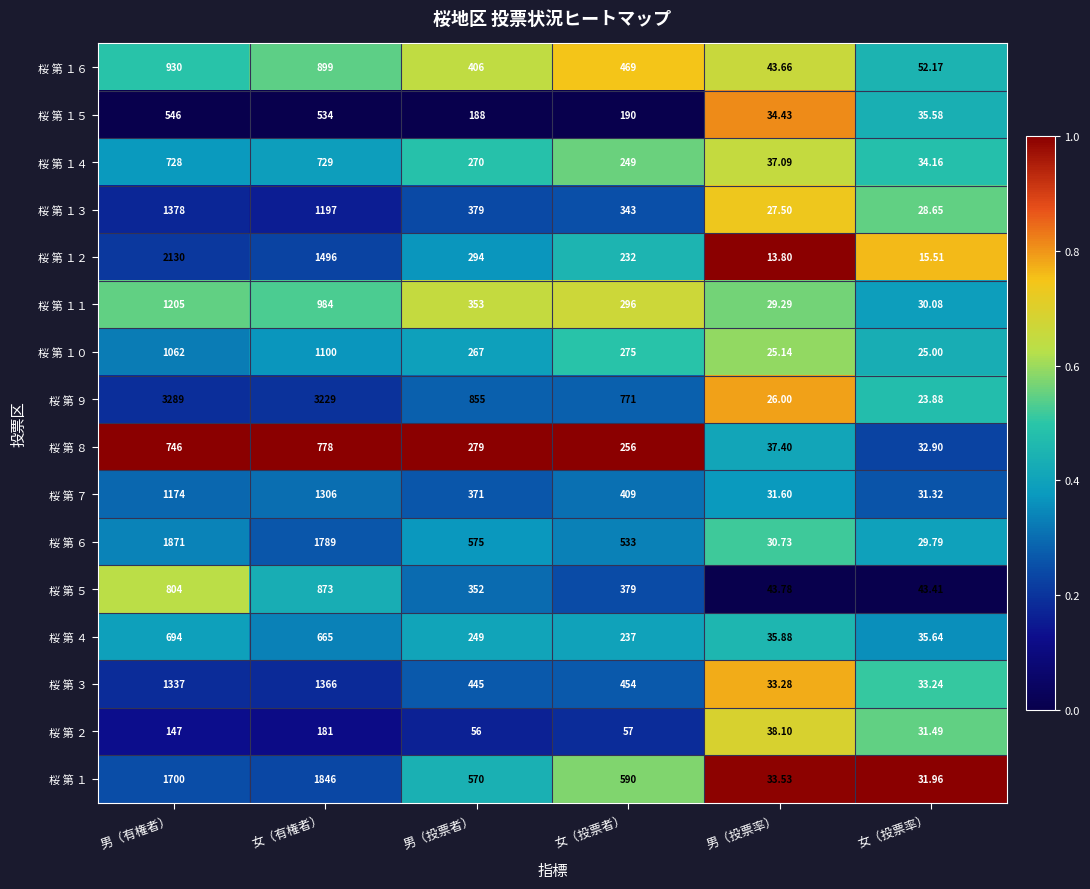

At which label does 桜 第 ６ reach its peak?

男（有権者）